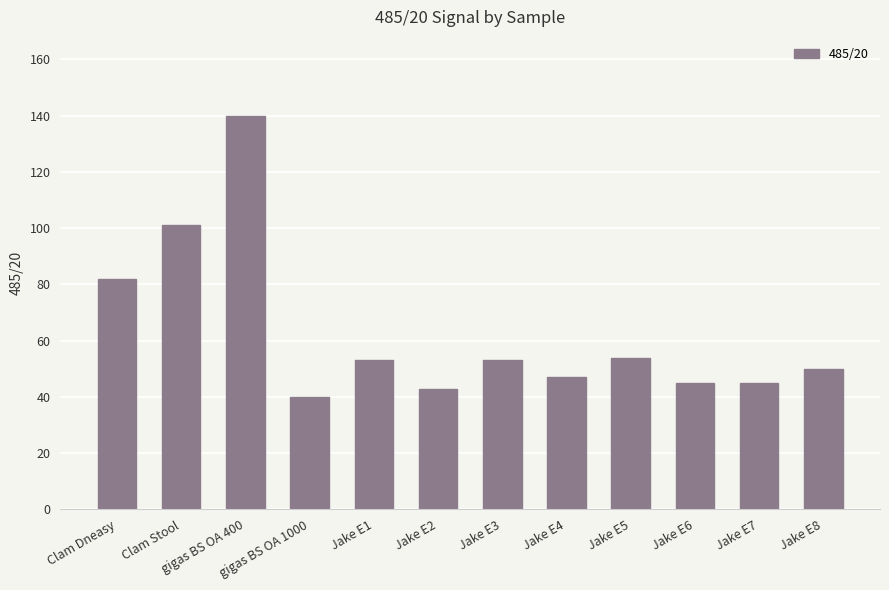

What is the label of the 9th bar from the right?

gigas BS OA 1000